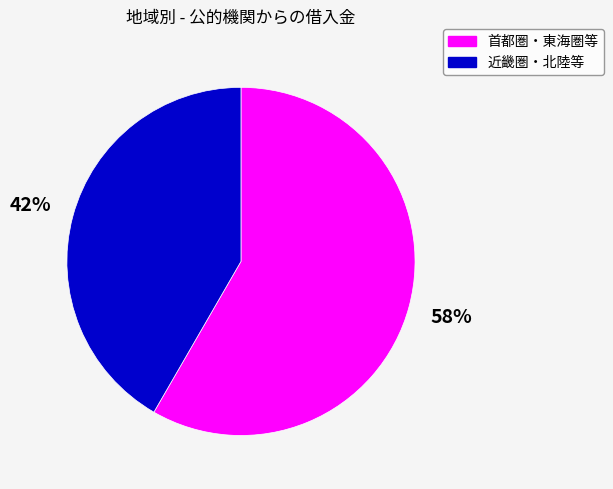

Is there any slice that represents more than half of the pie?

Yes